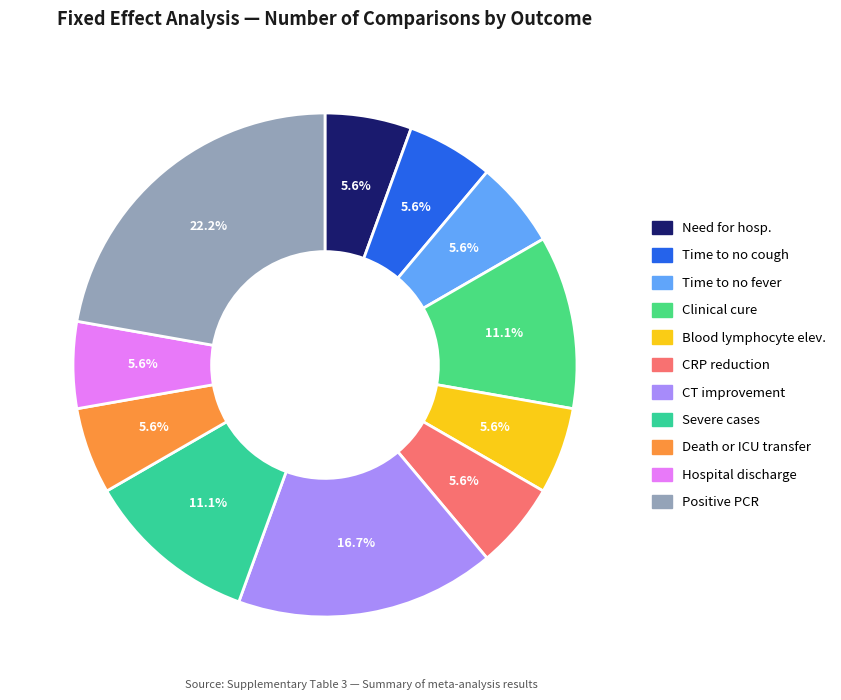

Is there a majority slice in this chart?

No